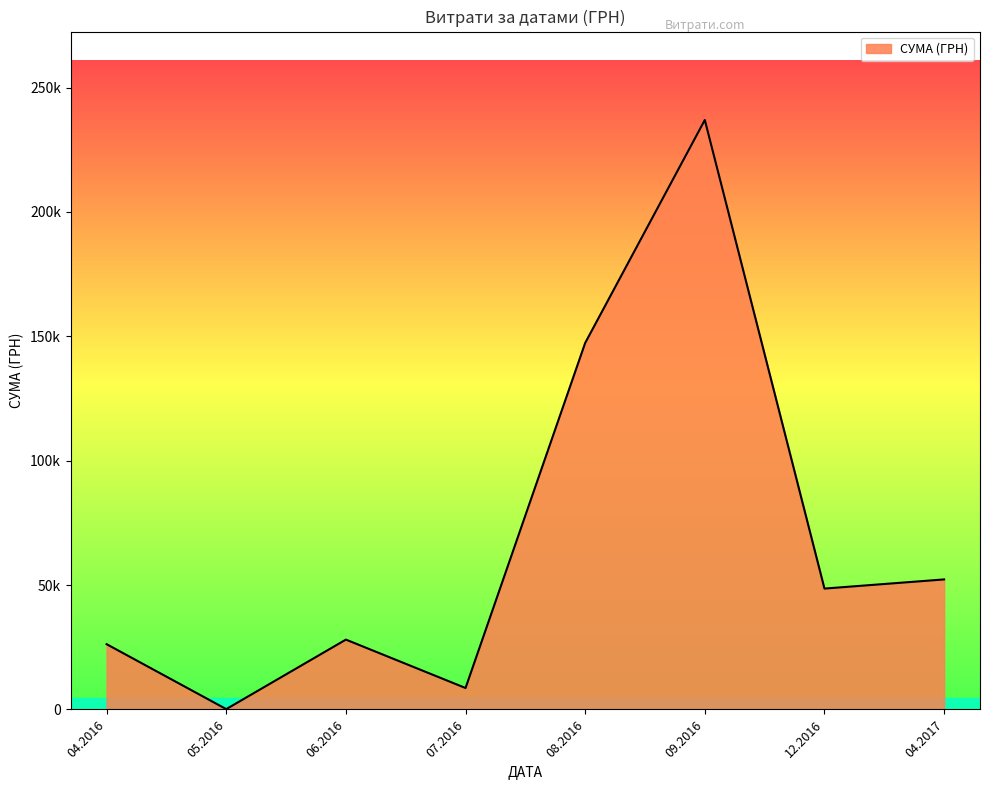

Does the chart have visible grid lines?

No